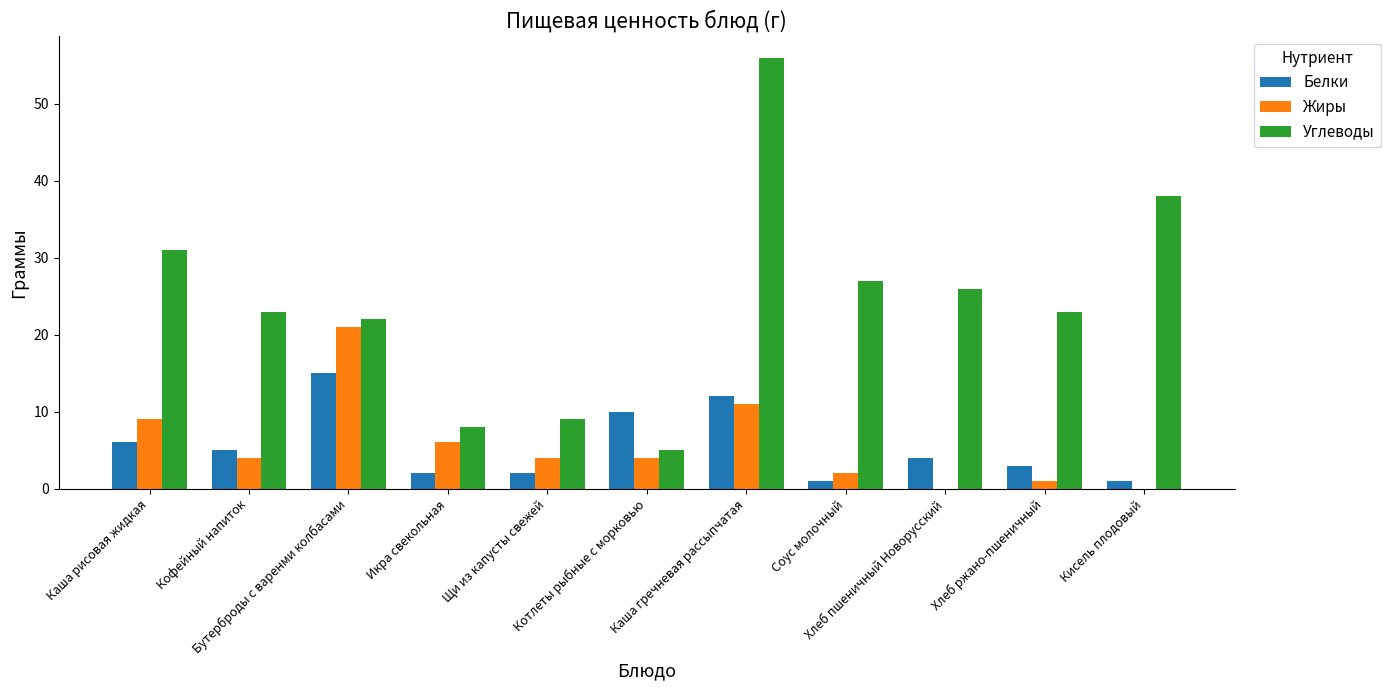

Count the number of data series in this chart.

3